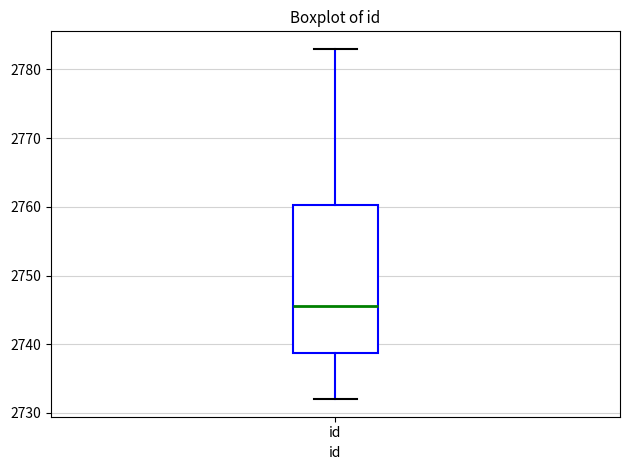

Where does the lower whisker of the box for id end on the y-axis? The values are not printed on the chart, so give them approximately, as read against the axis.

2732